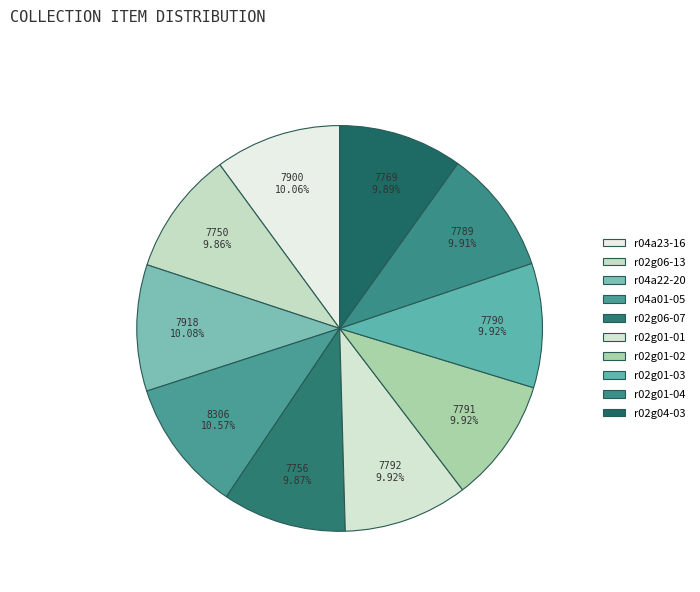

Is there a majority slice in this chart?

No